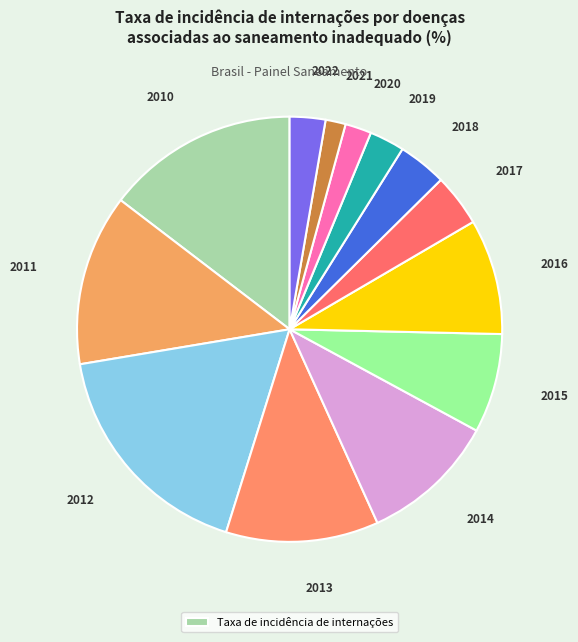

Count the number of slices in the pie.

13